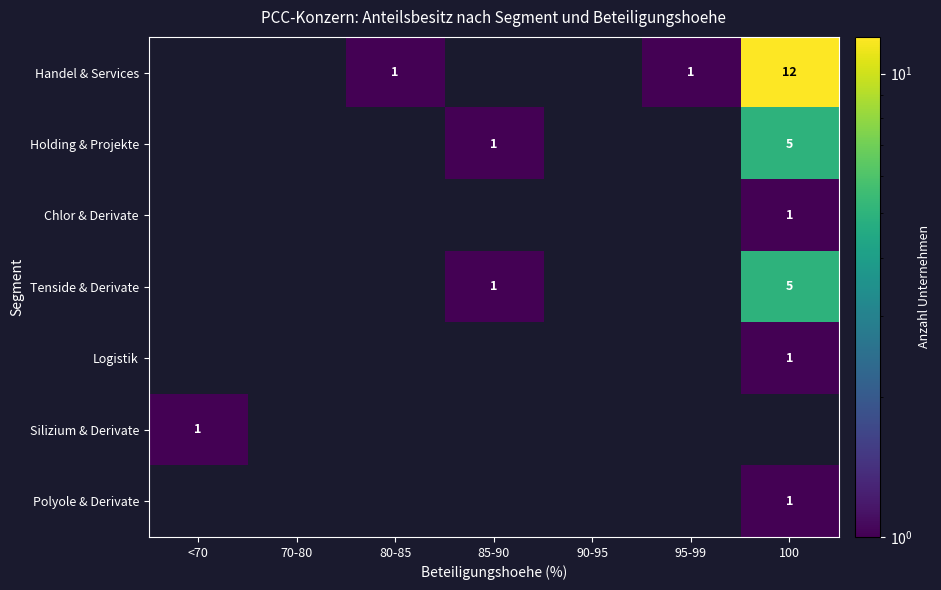

True or false: Handel & Services has a value of 0 at 95-99.

False